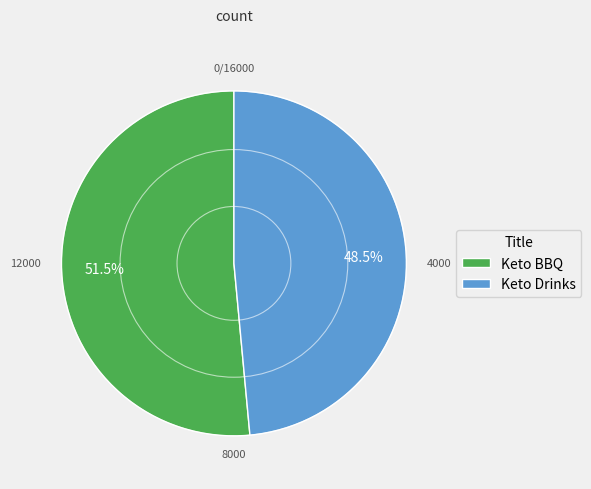

To the nearest percent, what is the average slice percentage?

50%